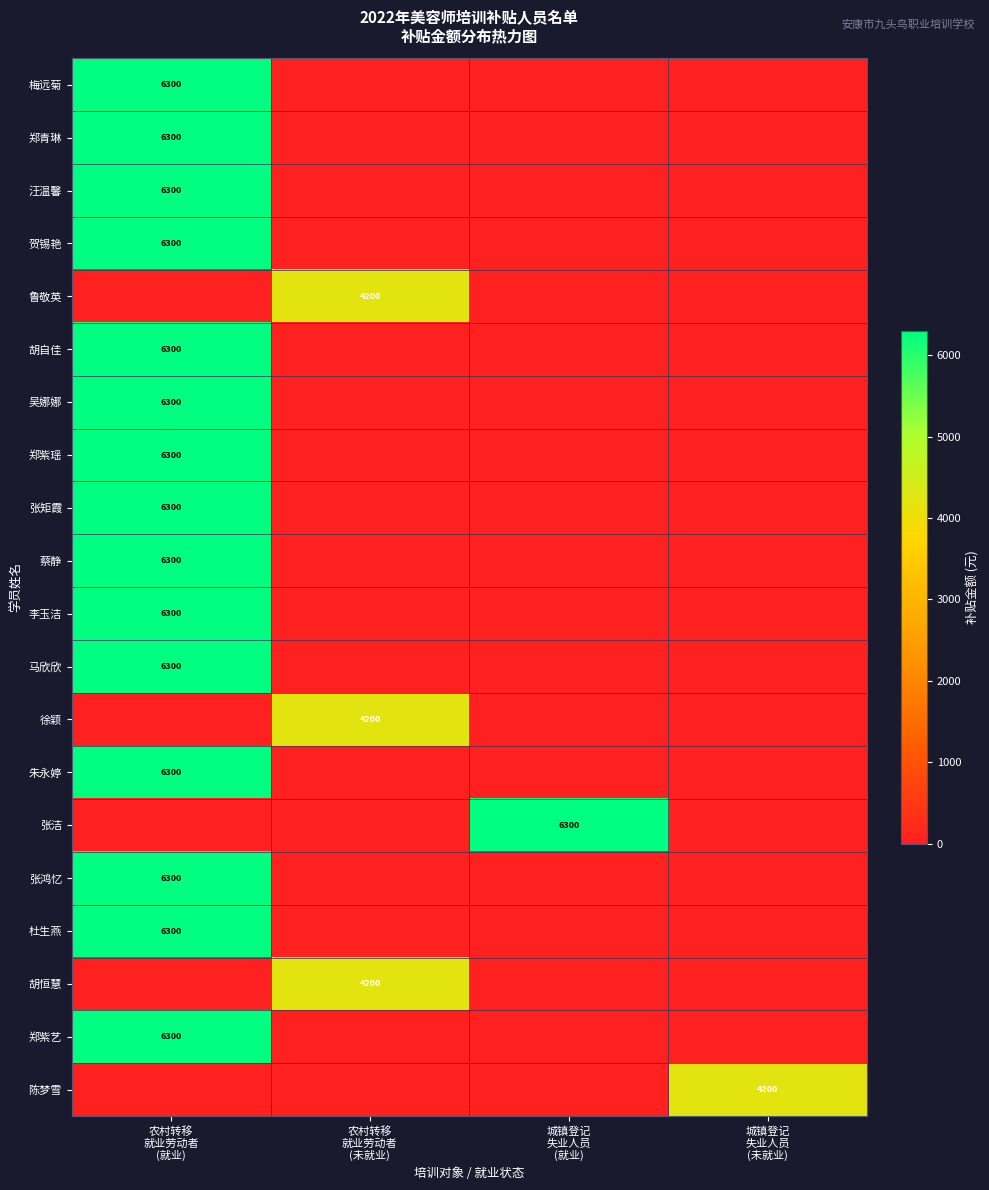

At which category is the sum across all series the highest?

农村转移
就业劳动者
(就业)